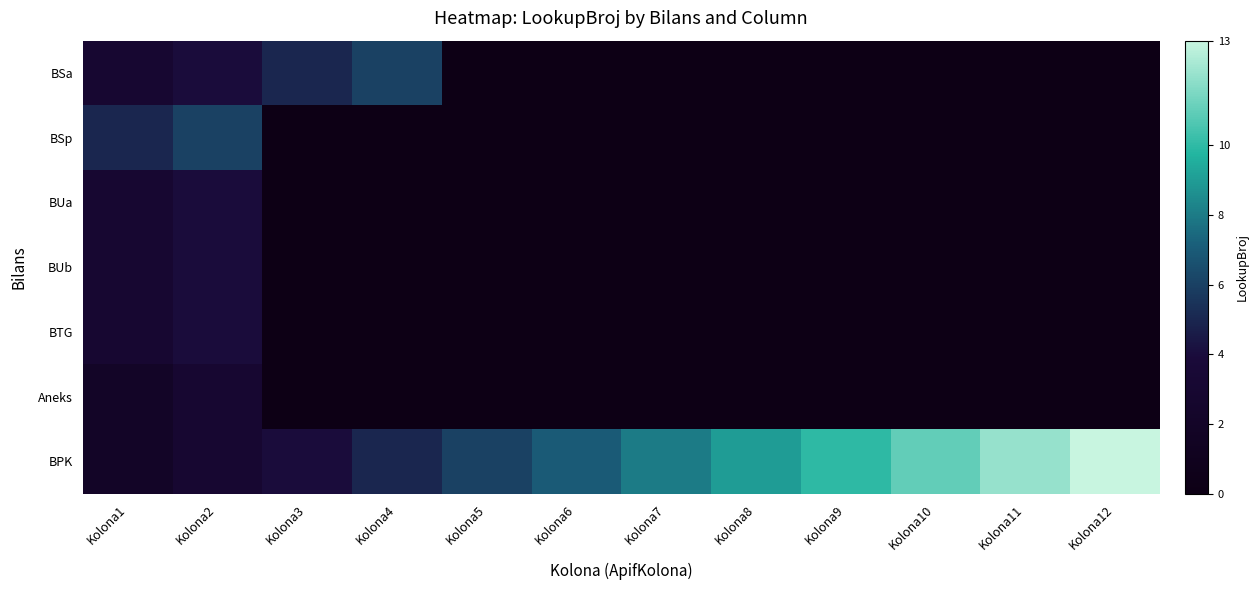

Reading left to right, what are all the values shown in this chart?

BSa: Kolona1=3	Kolona2=4	Kolona3=5	Kolona4=6	Kolona5=0	Kolona6=0	Kolona7=0	Kolona8=0	Kolona9=0	Kolona10=0	Kolona11=0	Kolona12=0
BSp: Kolona1=5	Kolona2=6	Kolona3=0	Kolona4=0	Kolona5=0	Kolona6=0	Kolona7=0	Kolona8=0	Kolona9=0	Kolona10=0	Kolona11=0	Kolona12=0
BUa: Kolona1=3	Kolona2=4	Kolona3=0	Kolona4=0	Kolona5=0	Kolona6=0	Kolona7=0	Kolona8=0	Kolona9=0	Kolona10=0	Kolona11=0	Kolona12=0
BUb: Kolona1=3	Kolona2=4	Kolona3=0	Kolona4=0	Kolona5=0	Kolona6=0	Kolona7=0	Kolona8=0	Kolona9=0	Kolona10=0	Kolona11=0	Kolona12=0
BTG: Kolona1=3	Kolona2=4	Kolona3=0	Kolona4=0	Kolona5=0	Kolona6=0	Kolona7=0	Kolona8=0	Kolona9=0	Kolona10=0	Kolona11=0	Kolona12=0
Aneks: Kolona1=2	Kolona2=3	Kolona3=0	Kolona4=0	Kolona5=0	Kolona6=0	Kolona7=0	Kolona8=0	Kolona9=0	Kolona10=0	Kolona11=0	Kolona12=0
BPK: Kolona1=2	Kolona2=3	Kolona3=4	Kolona4=5	Kolona5=6	Kolona6=7	Kolona7=8	Kolona8=9	Kolona9=10	Kolona10=11	Kolona11=12	Kolona12=13